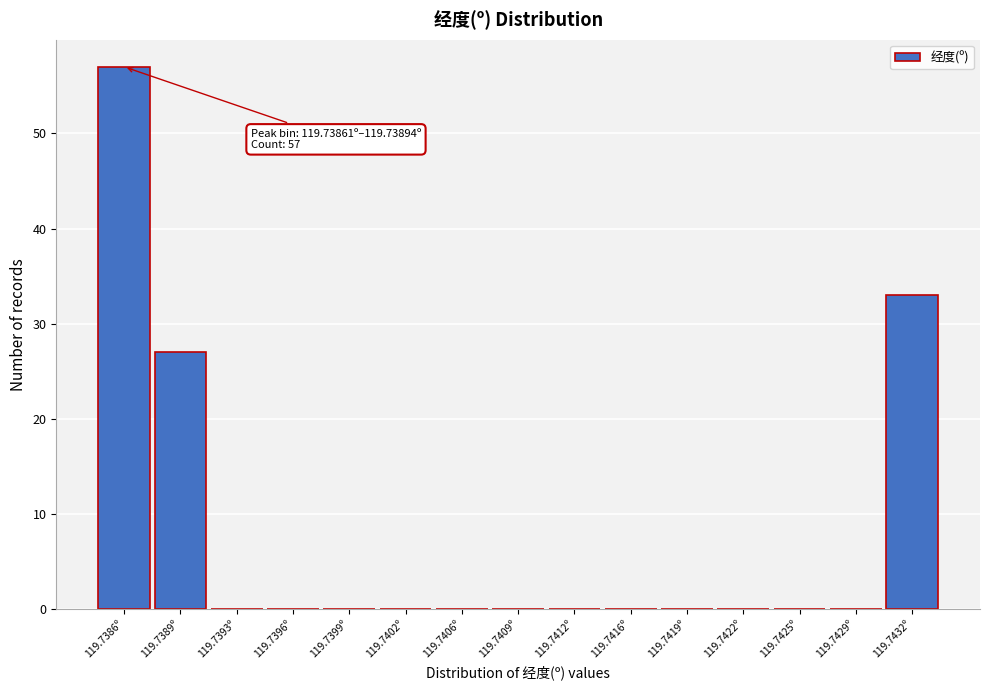

Reading left to right, extract all data points from this chart.

119.7386º=57	119.7389º=27	119.7393º=0	119.7396º=0	119.7399º=0	119.7402º=0	119.7406º=0	119.7409º=0	119.7412º=0	119.7416º=0	119.7419º=0	119.7422º=0	119.7425º=0	119.7429º=0	119.7432º=33